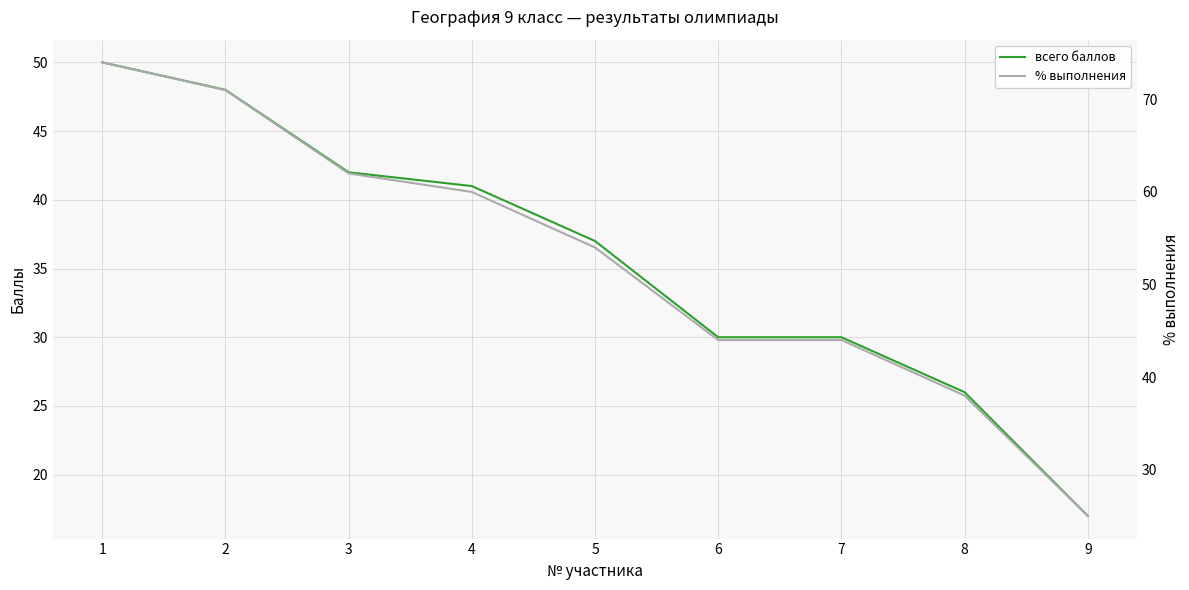

What is the sum of all всего баллов values?

321